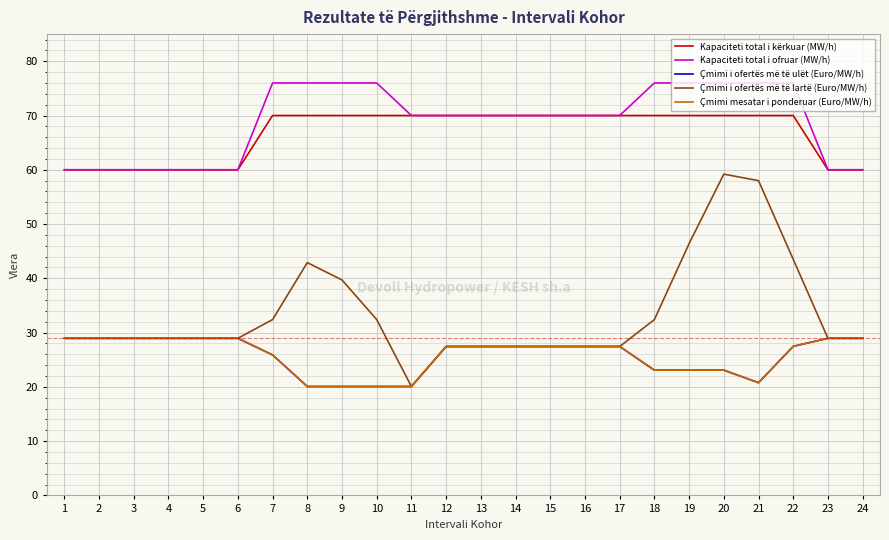

Does the chart display data point markers on the line(s)?

No